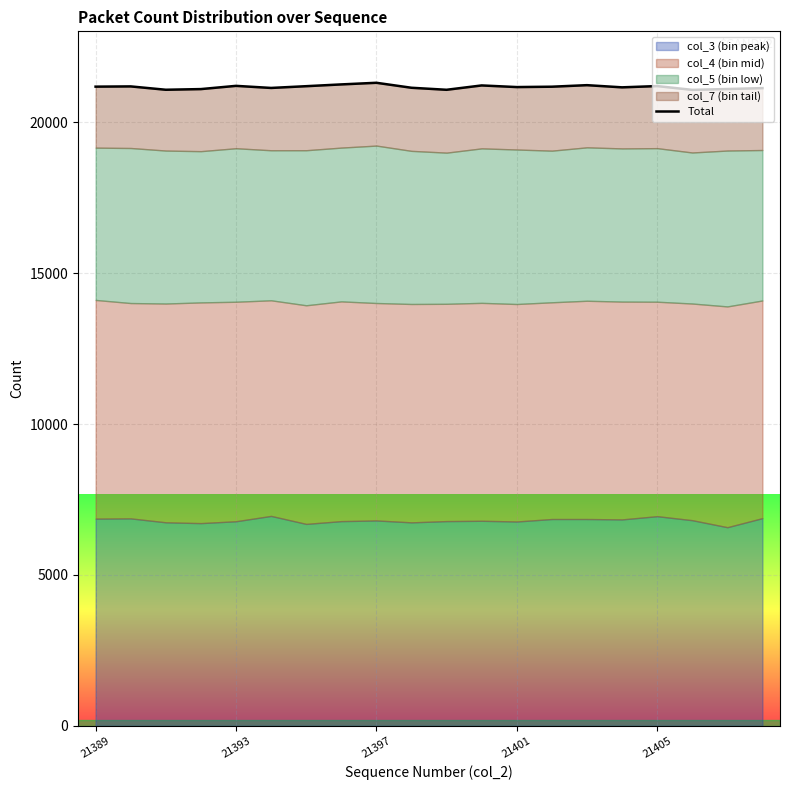

What is the sum of the values at 21405 and 17?

42285